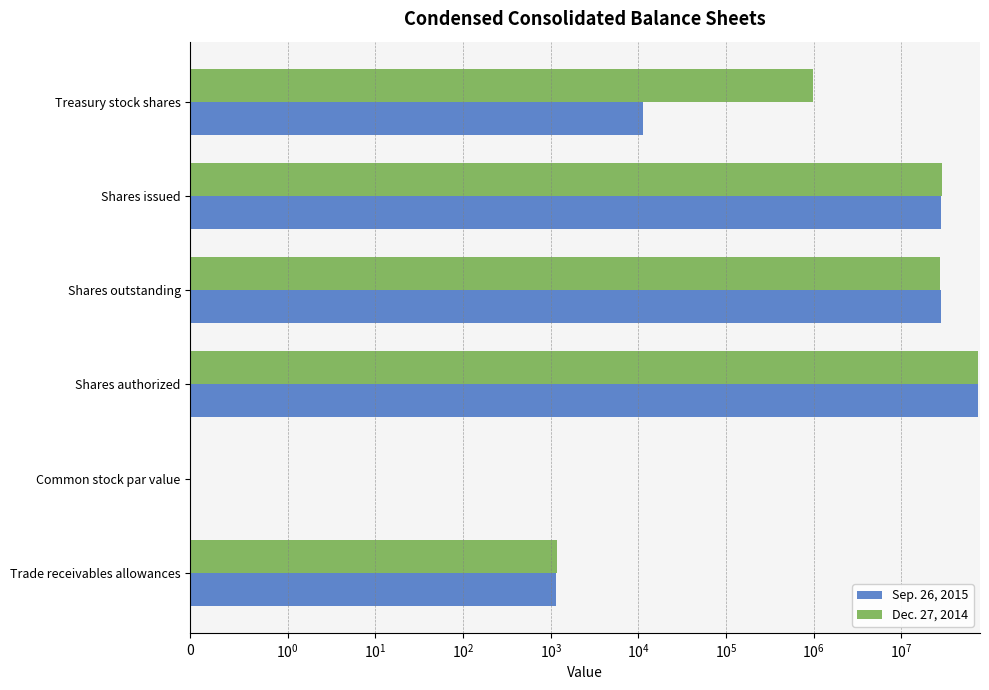

Reading right to left, what are all the values shown in this chart?

Sep. 26, 2015: 11299.0	28099943.0	28088724.0	75000000.0	0.0	1150.0
Dec. 27, 2014: 981099.0	28713129.0	27732030.0	75000000.0	0.0	1184.0